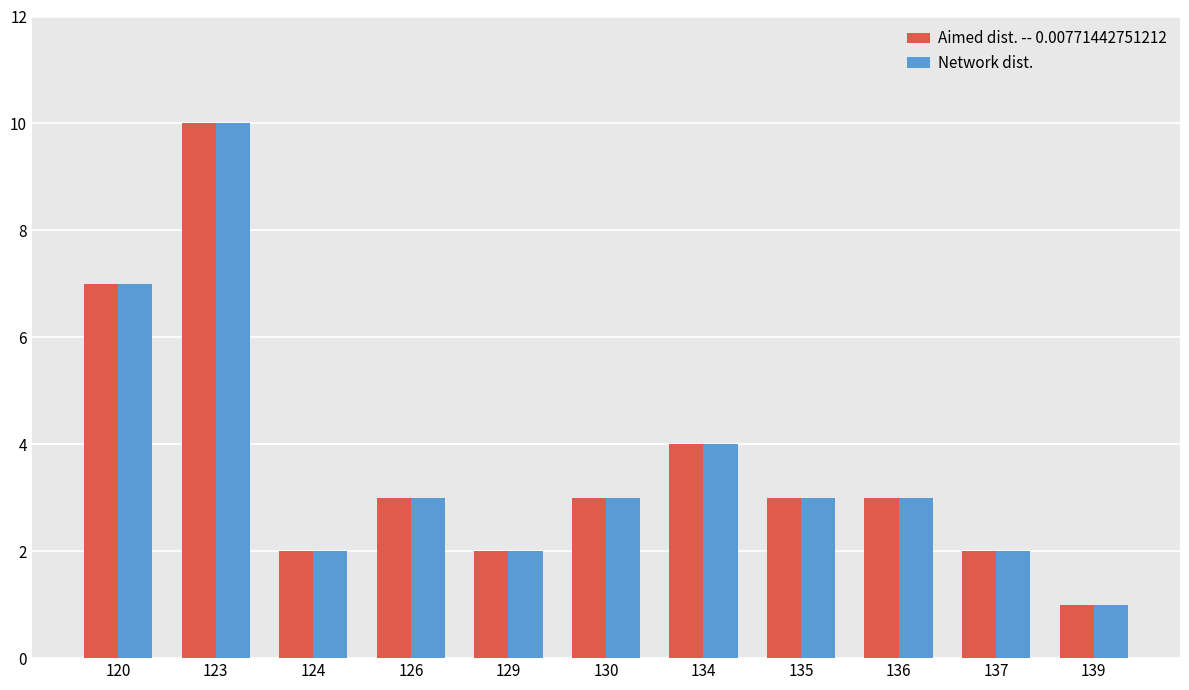

Which category has the highest value across all series?

123